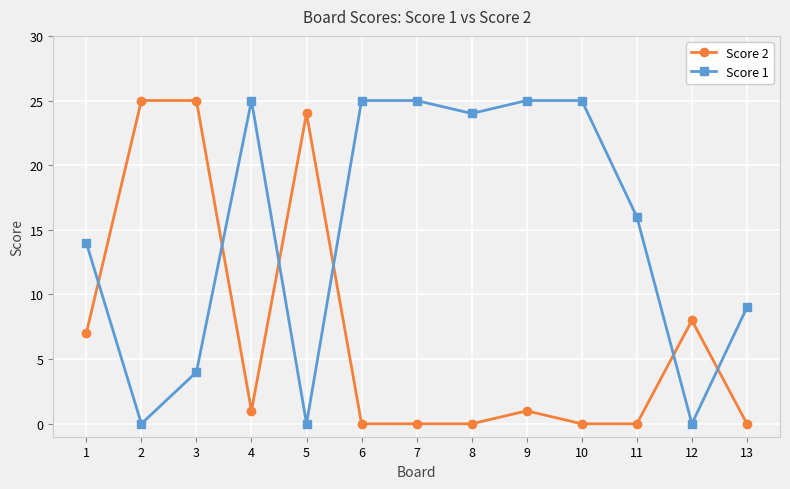

Where is Score 1 nearest to the value 12?

1